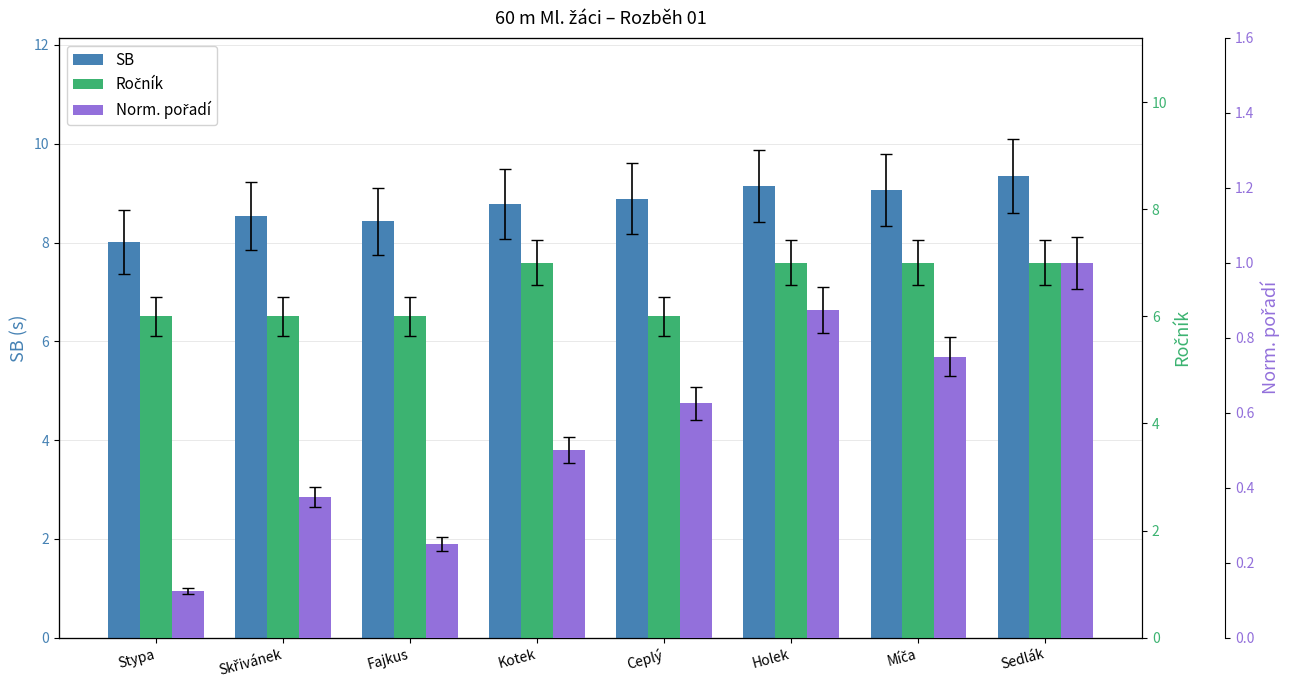

How many groups of bars are there?

8